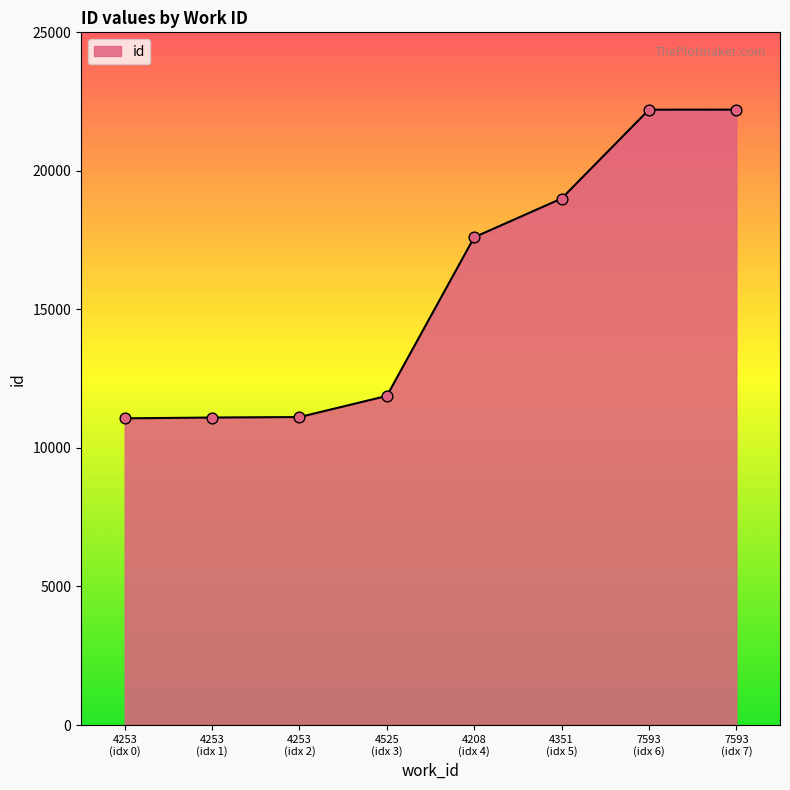

What is the difference between the maximum and minimum values?

11141